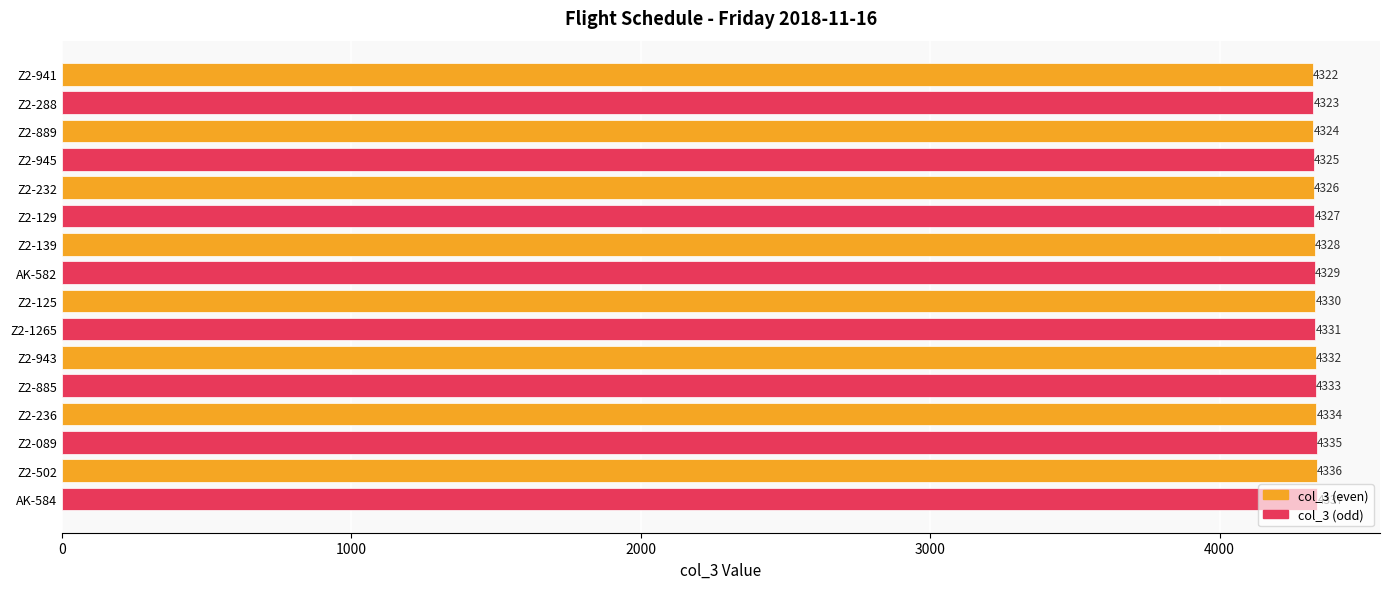

Between Z2-125 and Z2-941, which is larger?

Z2-125